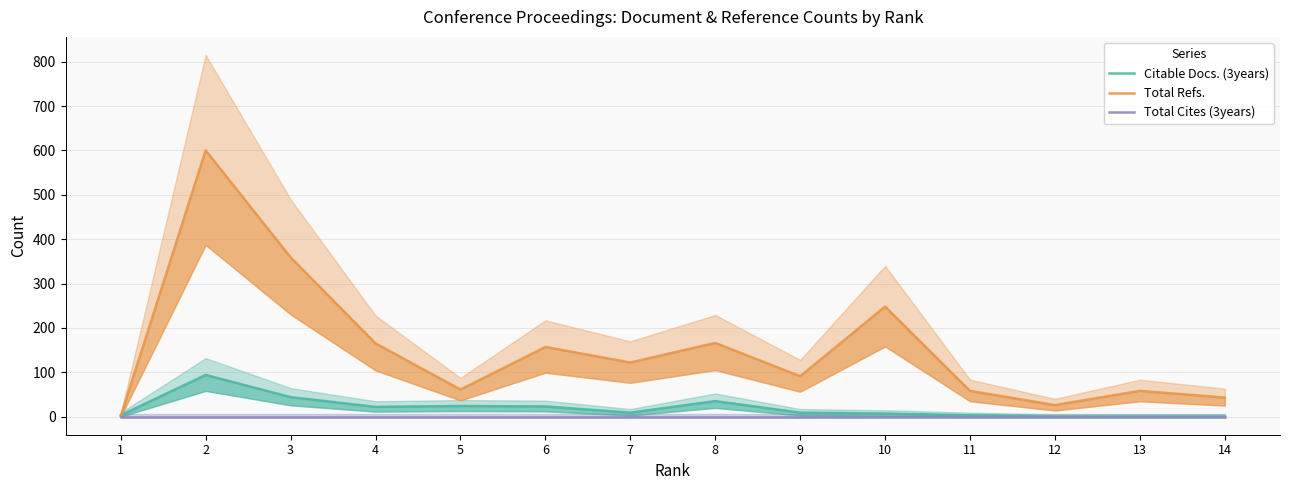

List the series in order of their peak value, lowest first.

Total Cites (3years), Citable Docs. (3years), Total Refs.